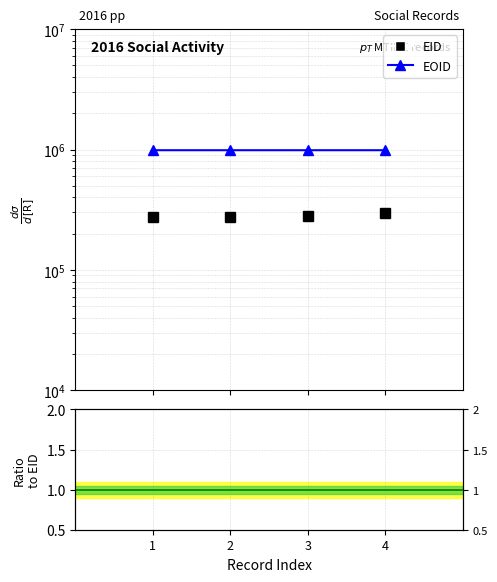

What is the total value across all series at 1?

1260356.6